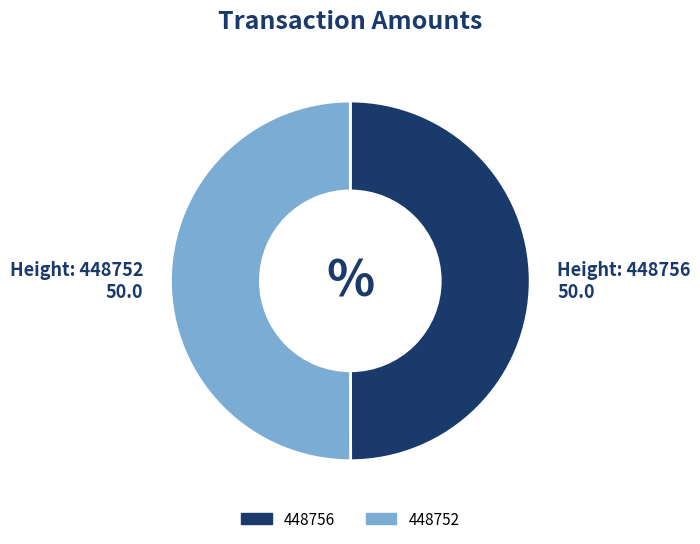

Is the sum of 448756 and 448752 greater than half?

Yes